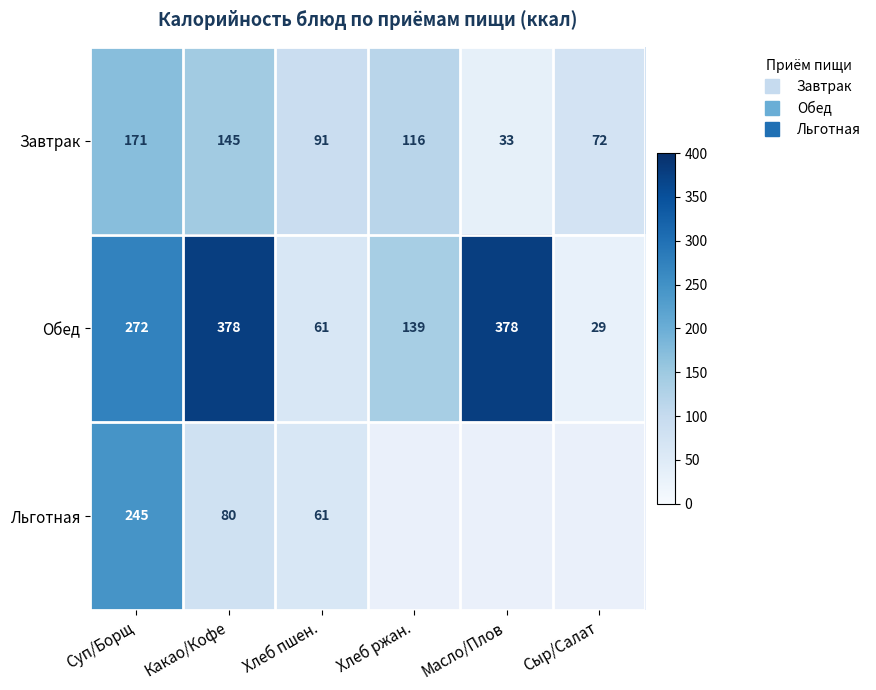

Is the value of Обед at Хлеб ржан. greater than the value of Льготная at Хлеб ржан.?

No